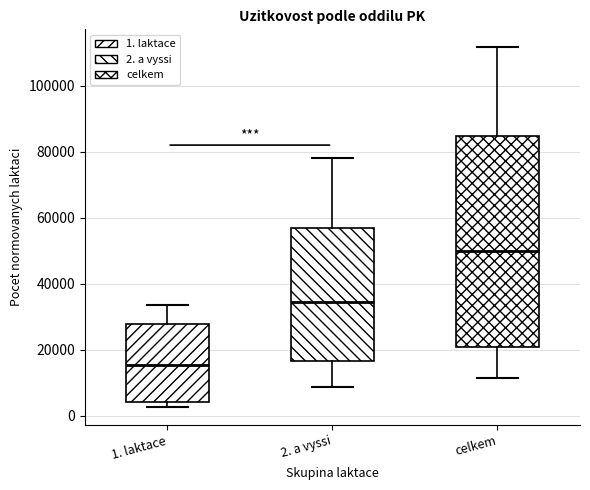

Which box has the highest median line?

celkem